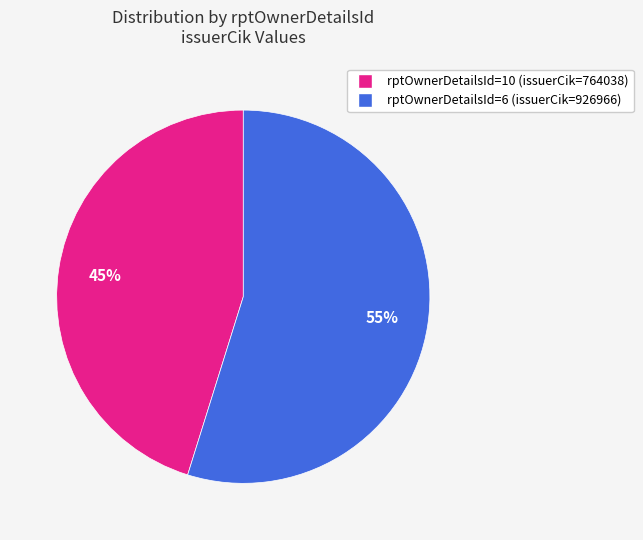

Does any single category account for the majority?

Yes